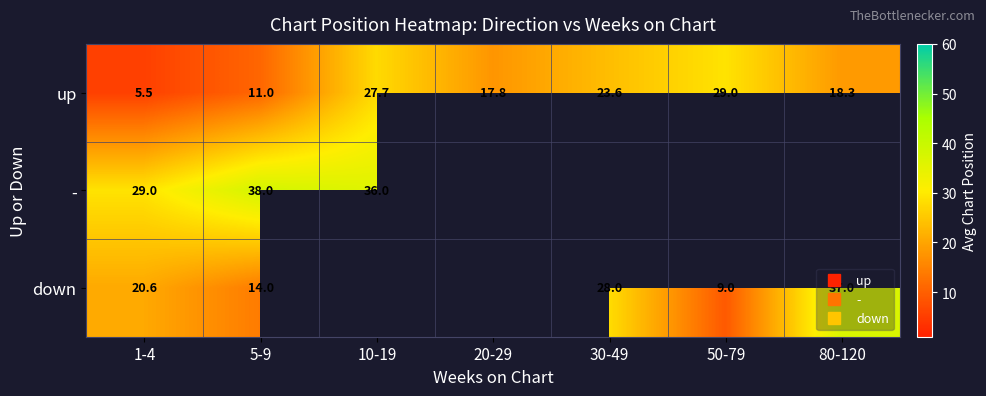

What is the difference between the down values at 30-49 and 5-9?

14.0